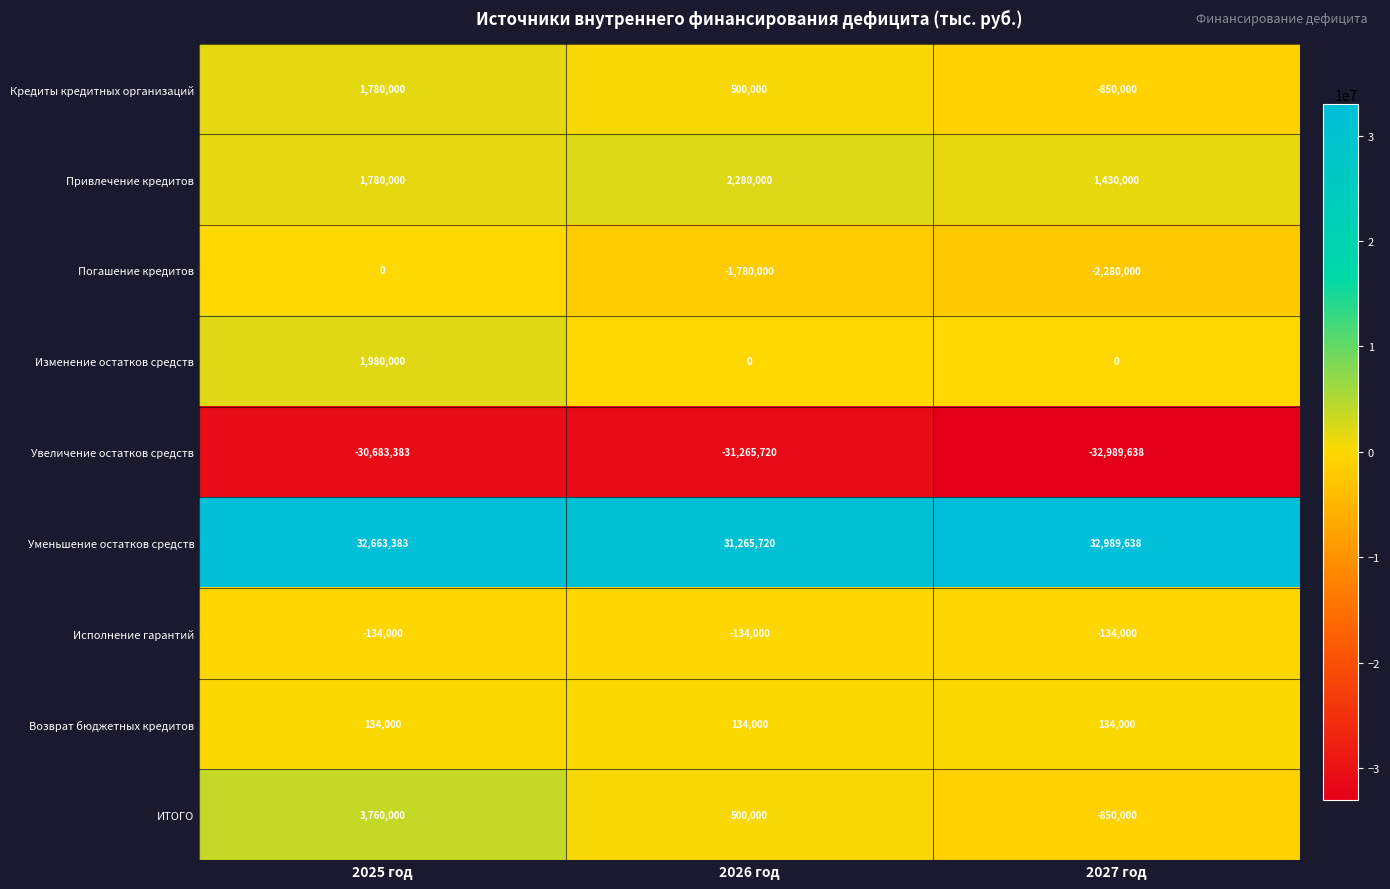

Which label corresponds to the smallest value in the chart?

2027 год